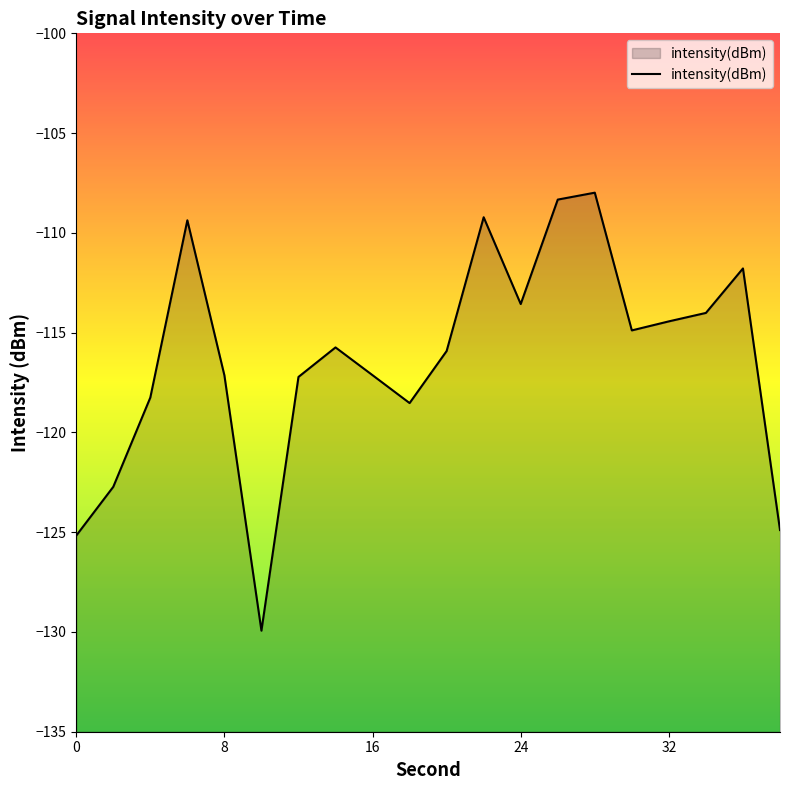

What is the smallest value displayed?

-129.9